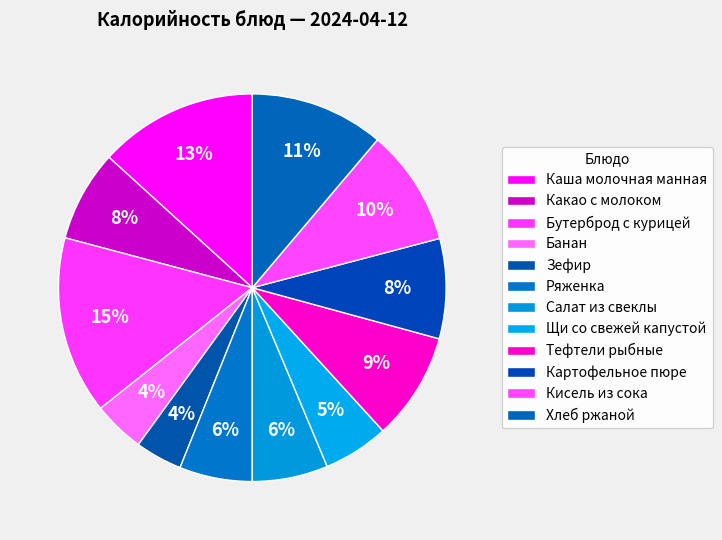

How many slices are in this pie chart?

12